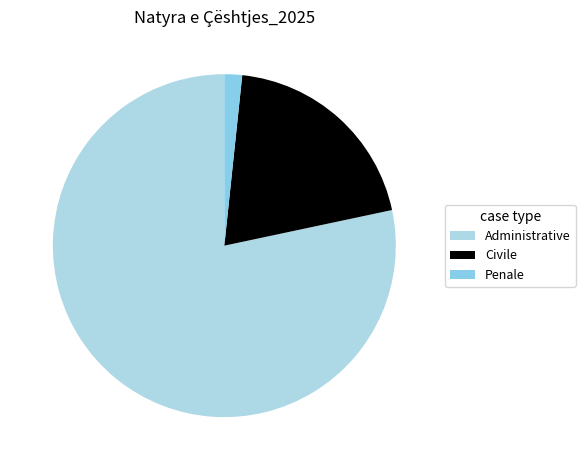

Is Administrative the majority of the pie?

Yes